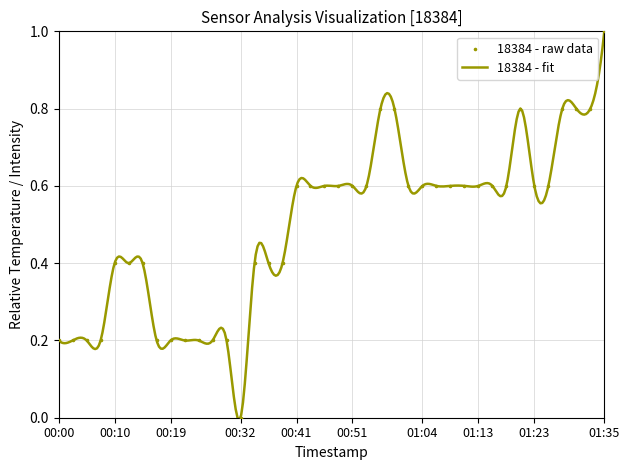

Which has a higher value, 01:18 or 01:01?

01:18